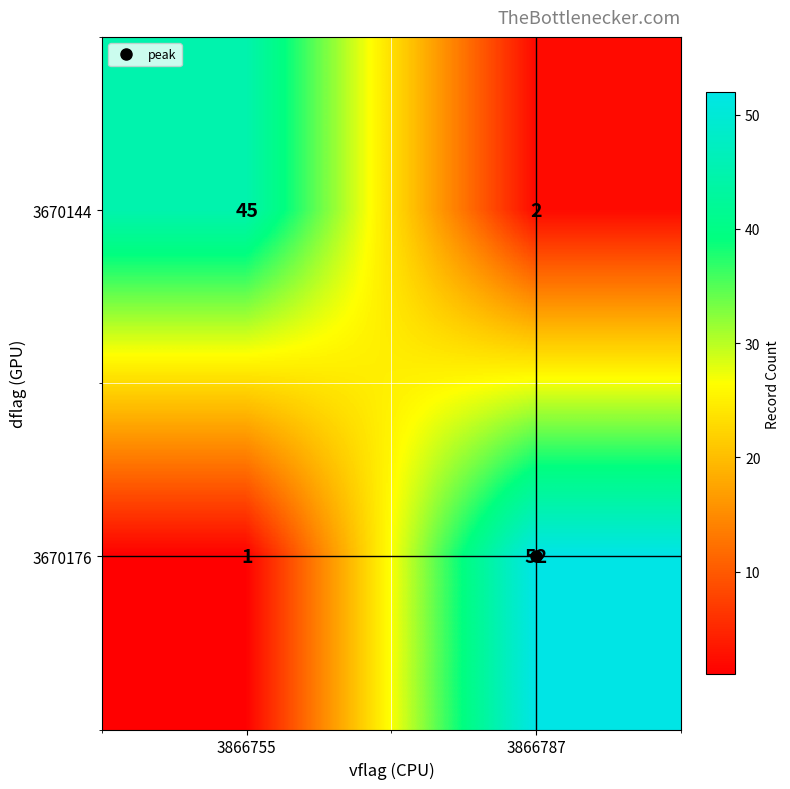

At 3866787, list the series in order from largest to smallest.

3670176, 3670144